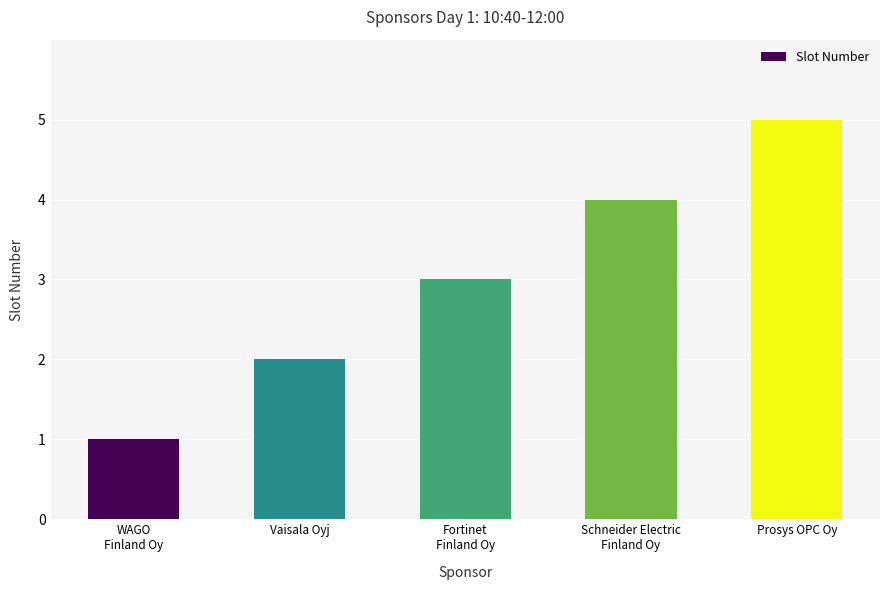

Which has a higher value, Prosys OPC Oy or Schneider Electric
Finland Oy?

Prosys OPC Oy